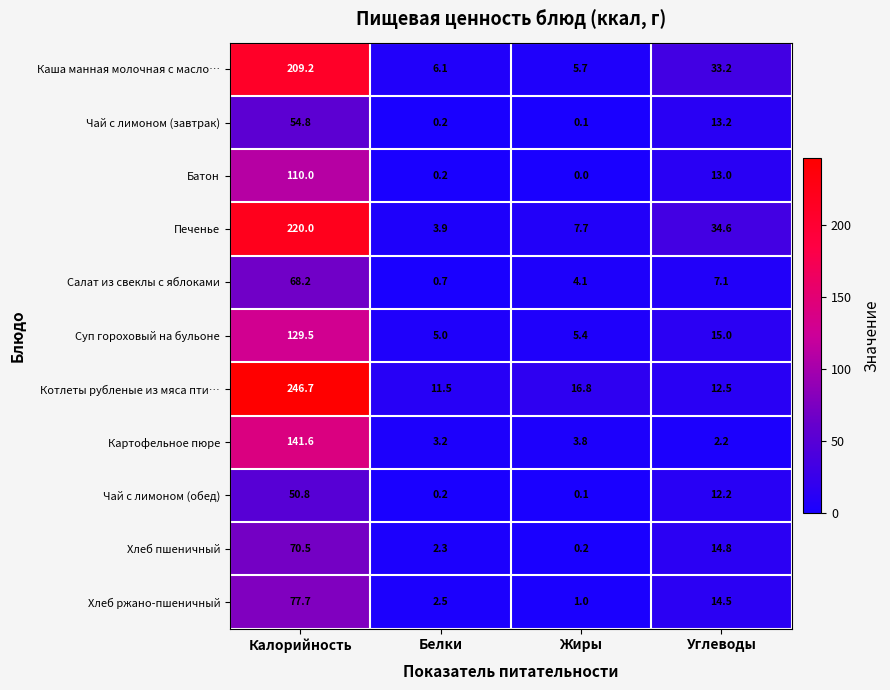

At which category is the sum across all series the highest?

Калорийность